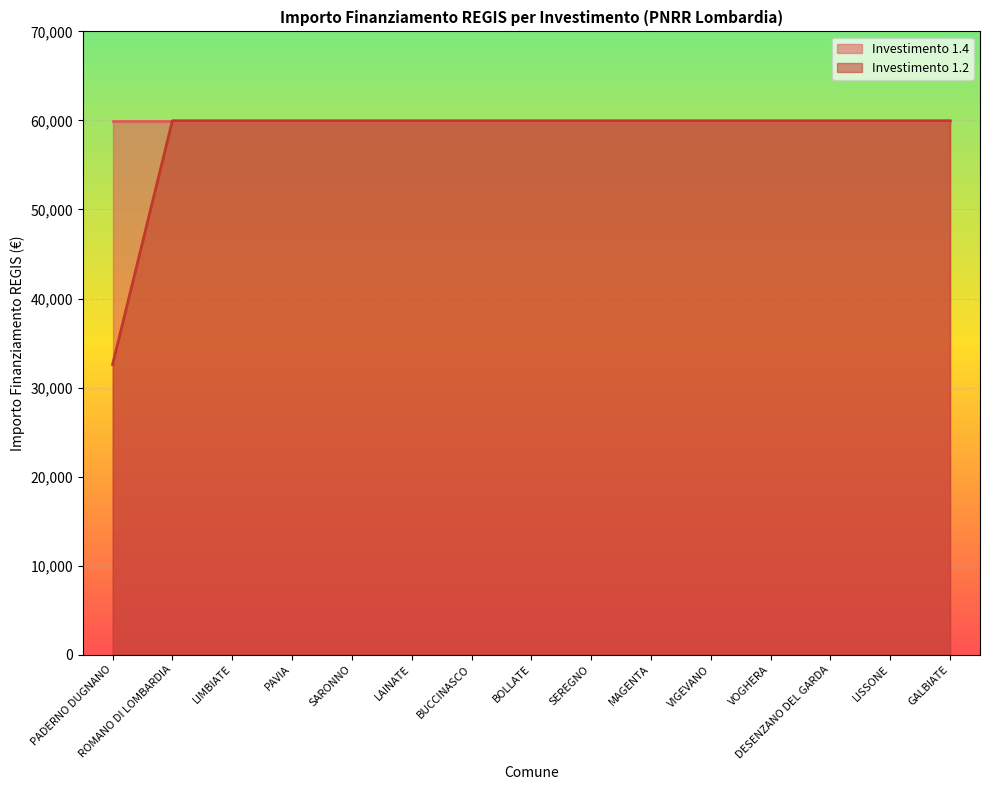

What is the sum of the values at MAGENTA and PAVIA?

119932